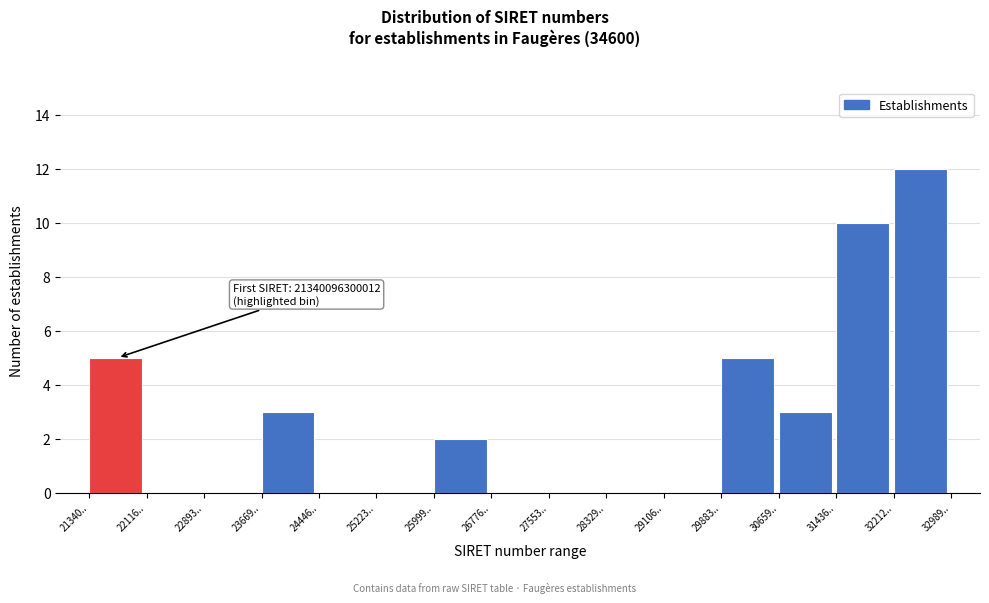

Reading left to right, what are all the values shown in this chart?

21340..=5	22116..=0	22893..=0	23669..=3	24446..=0	25223..=0	25999..=2	26776..=0	27553..=0	28329..=0	29106..=0	29883..=5	30659..=3	31436..=10	32212..=12